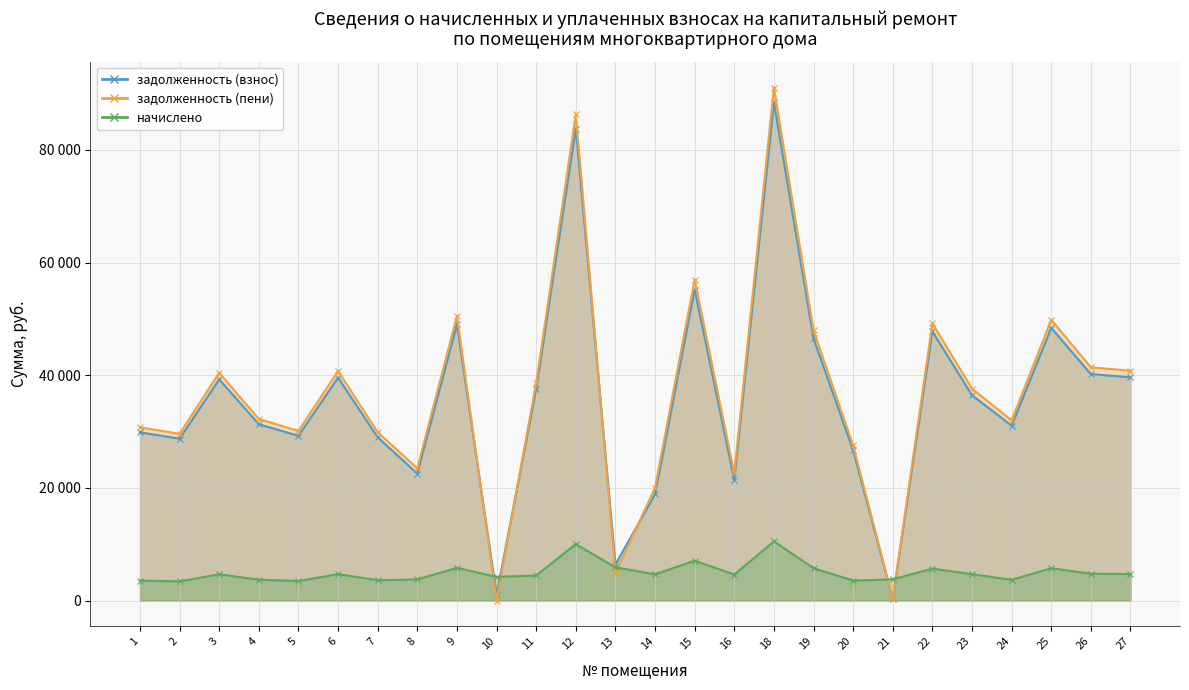

Between which two adjacent categories do начислено and задолженность (пени) first intersect?

9 and 10